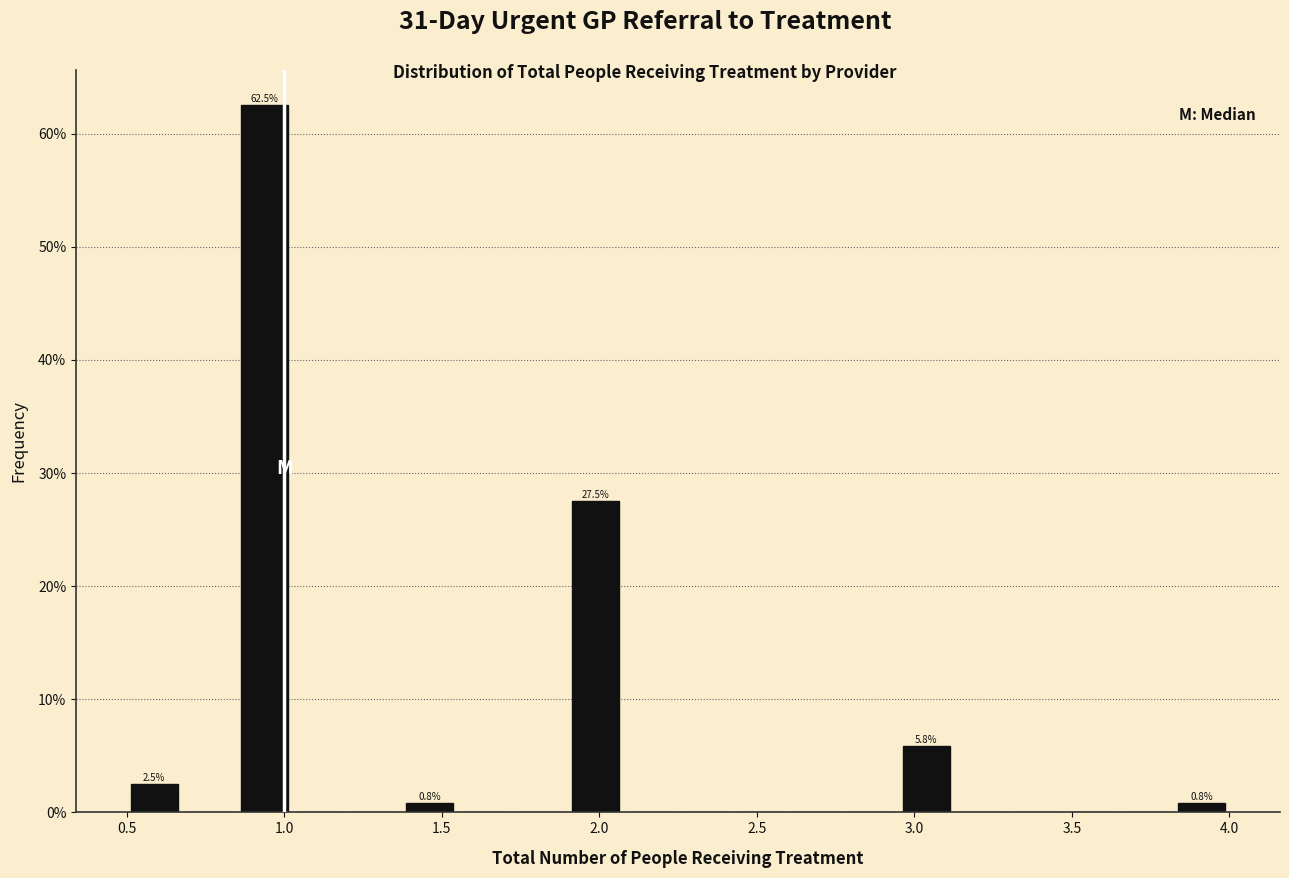

Around what value on the x-axis is the tallest bar? Give the approximate position of its centre, as read against the axis.

0.95